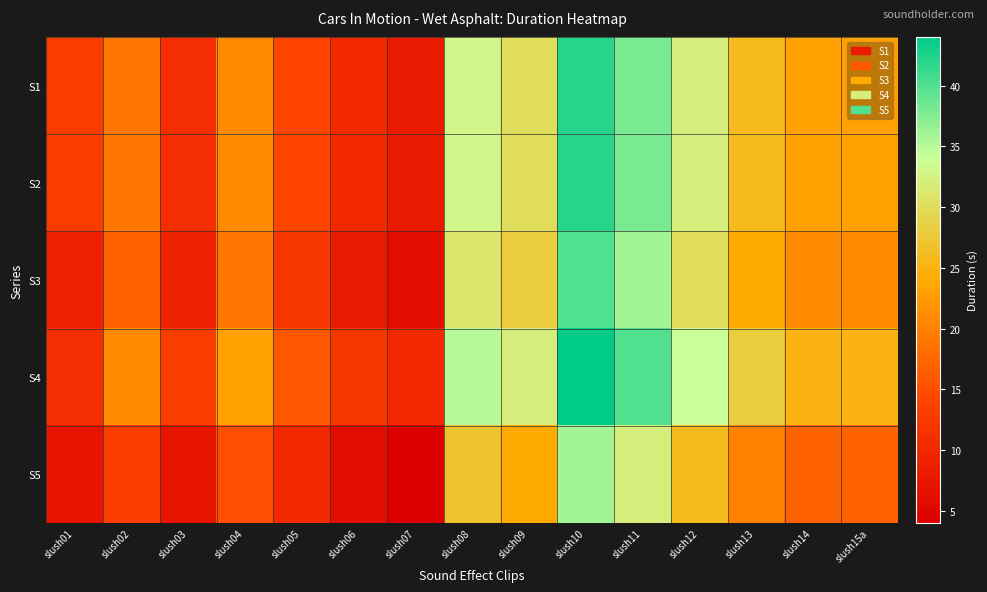

Count the number of categories in the chart.

15